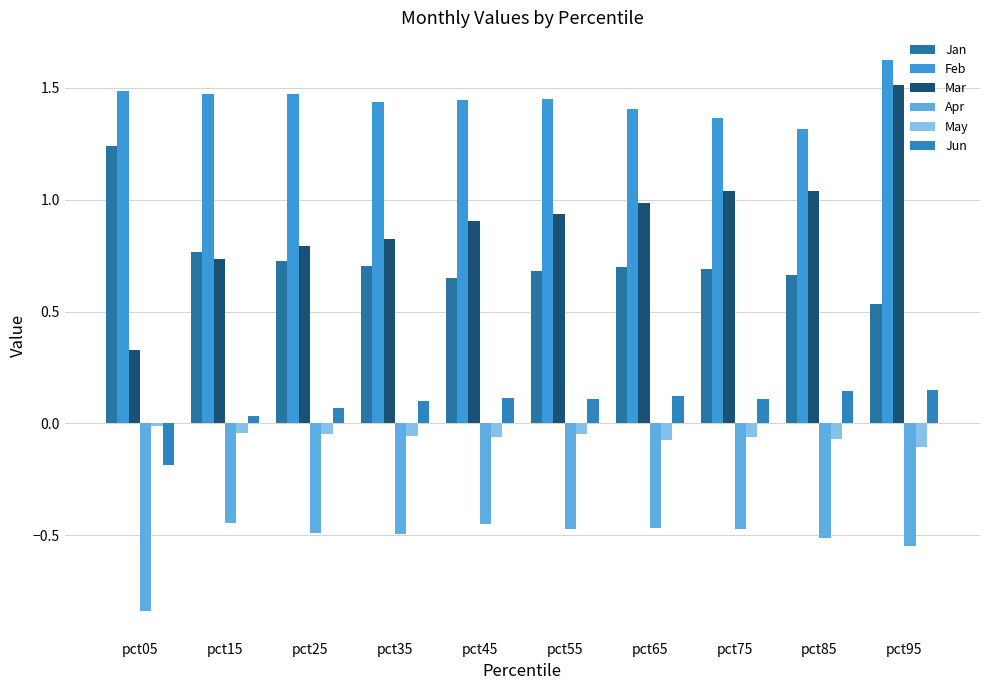

Which series changed the most between pct15 and pct45?

Mar